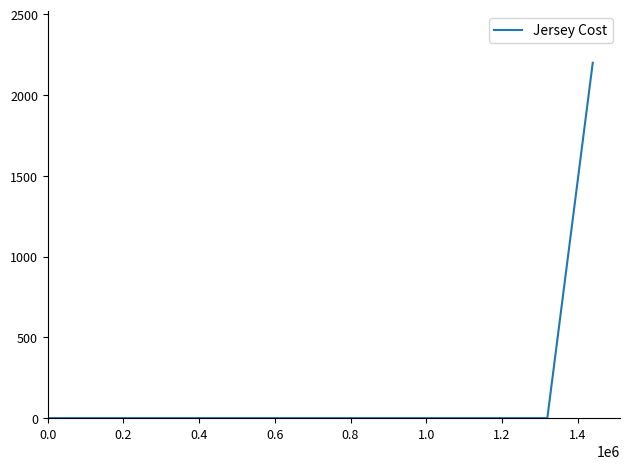

What is the greatest value displayed?

2200